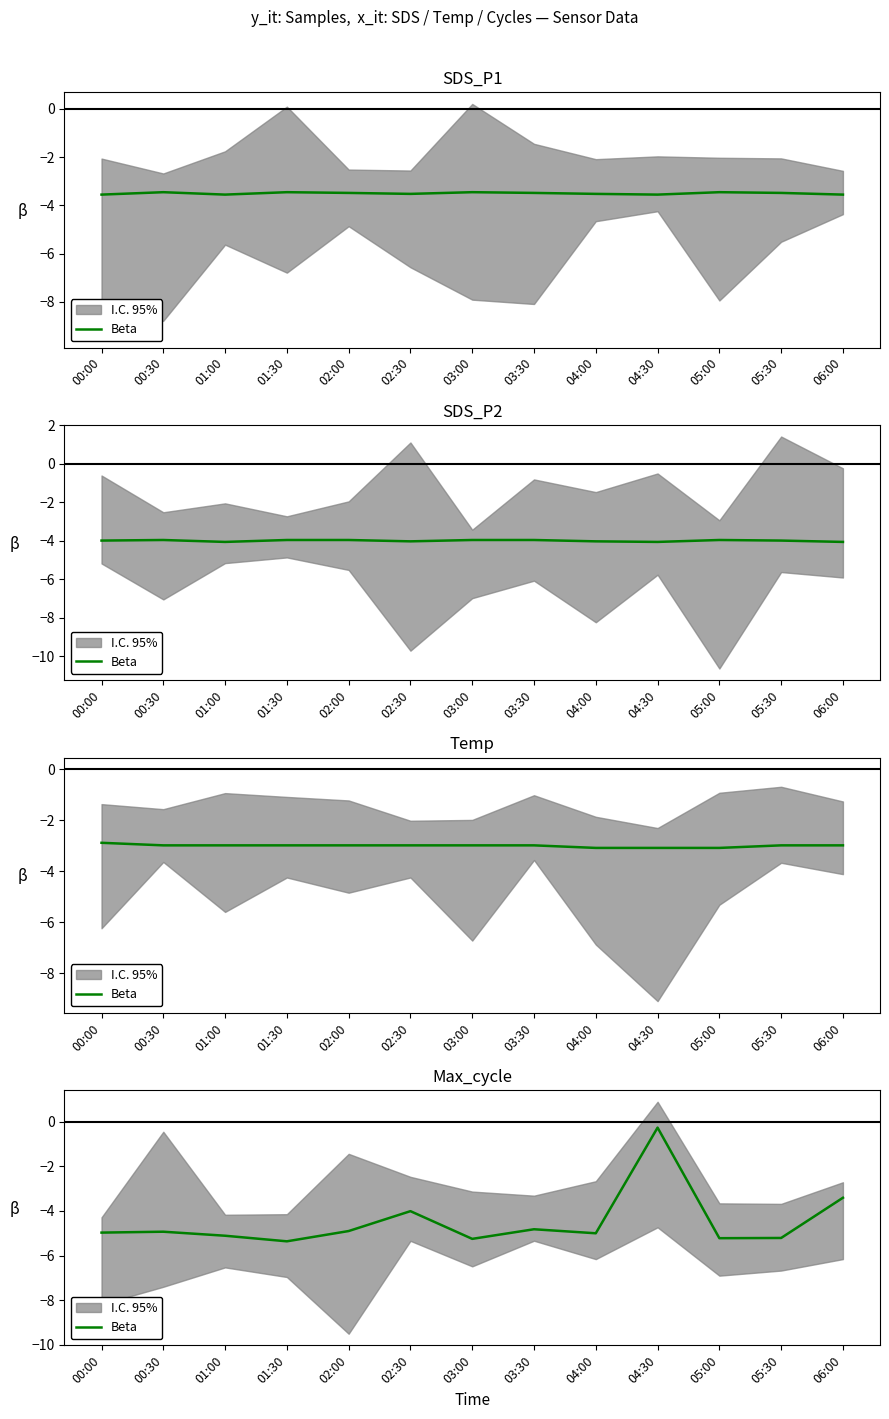

Rank the categories by value from highest to lowest.

04:30, 06:00, 02:30, 03:30, 02:00, 00:30, 00:00, 04:00, 01:00, 05:30, 05:00, 03:00, 01:30